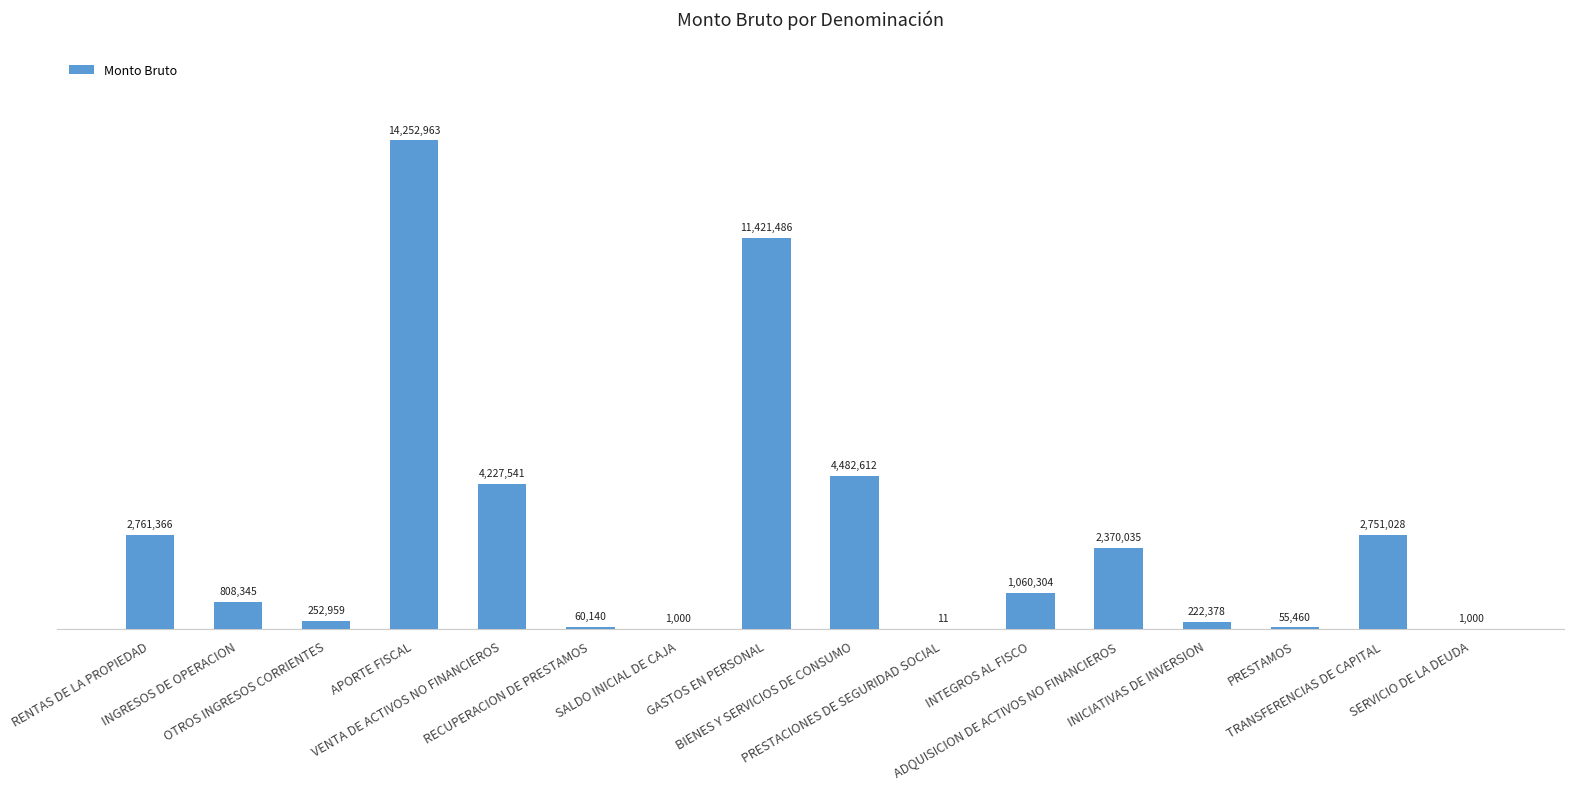

What is the greatest value displayed?

14252963